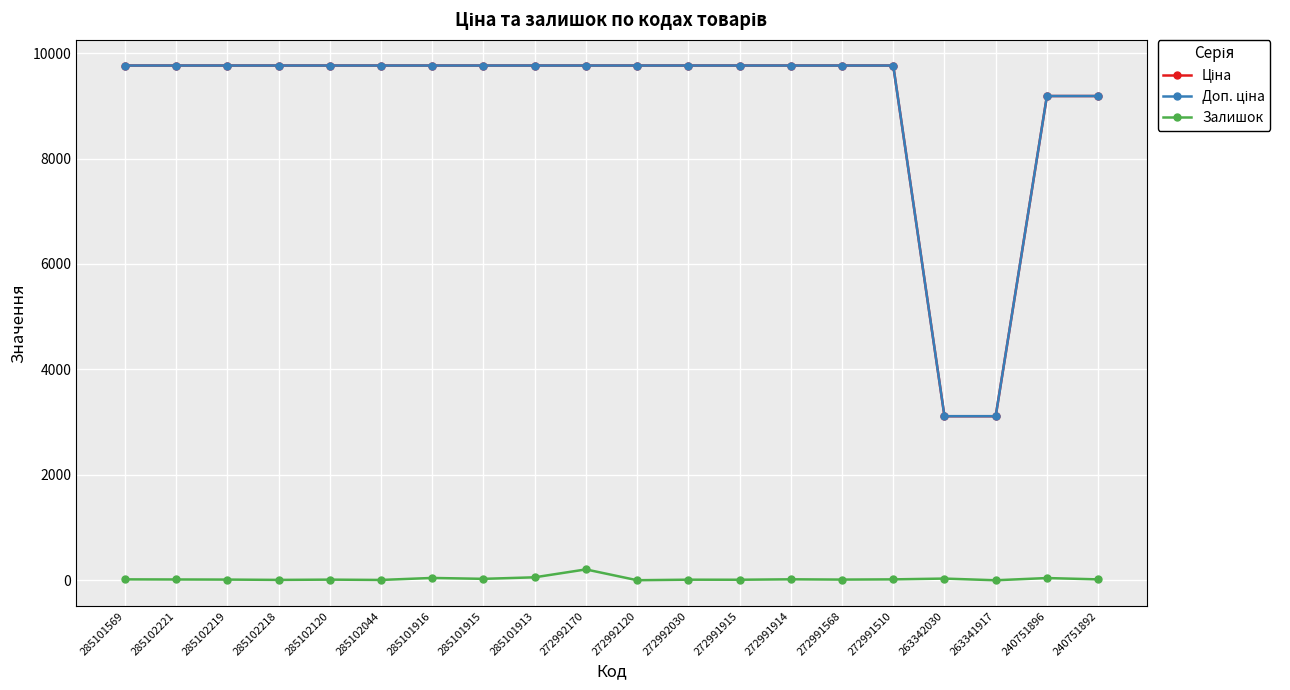

In Залишок, how many points are lower than both neighbors (excluding endpoints)?

7